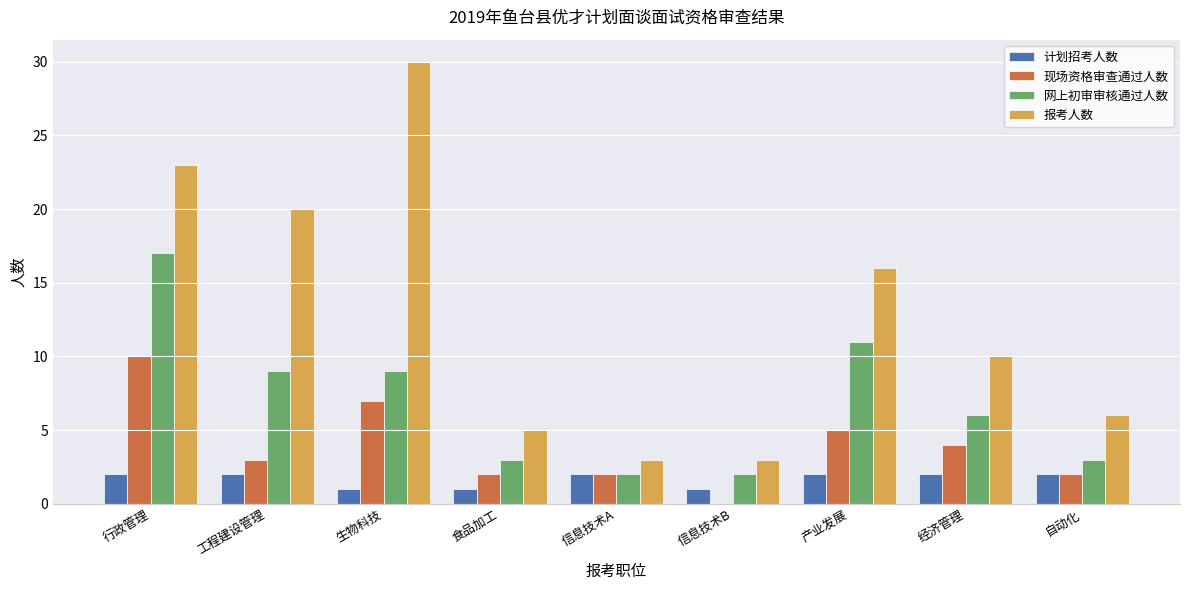

What is the sum of the 网上初审审核通过人数 values at 食品加工 and 信息技术B?

5